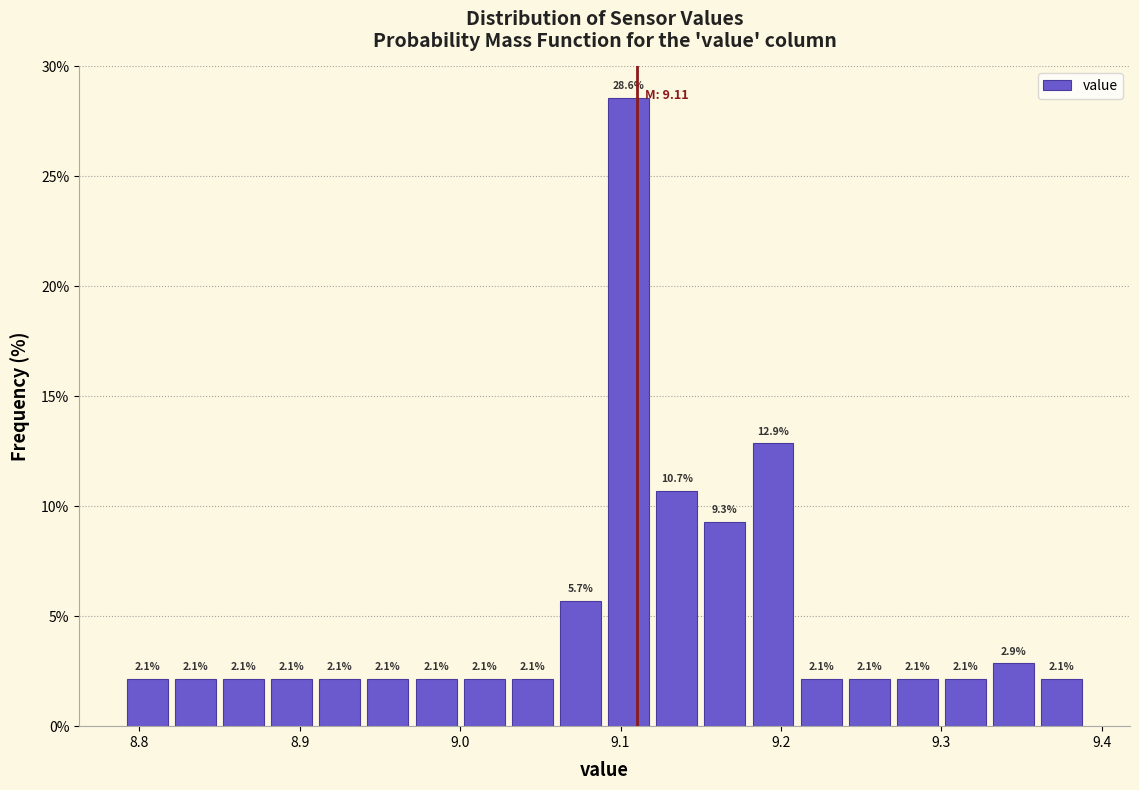

Read against the x-axis, roughly where is the centre of the tallest bar?

9.11